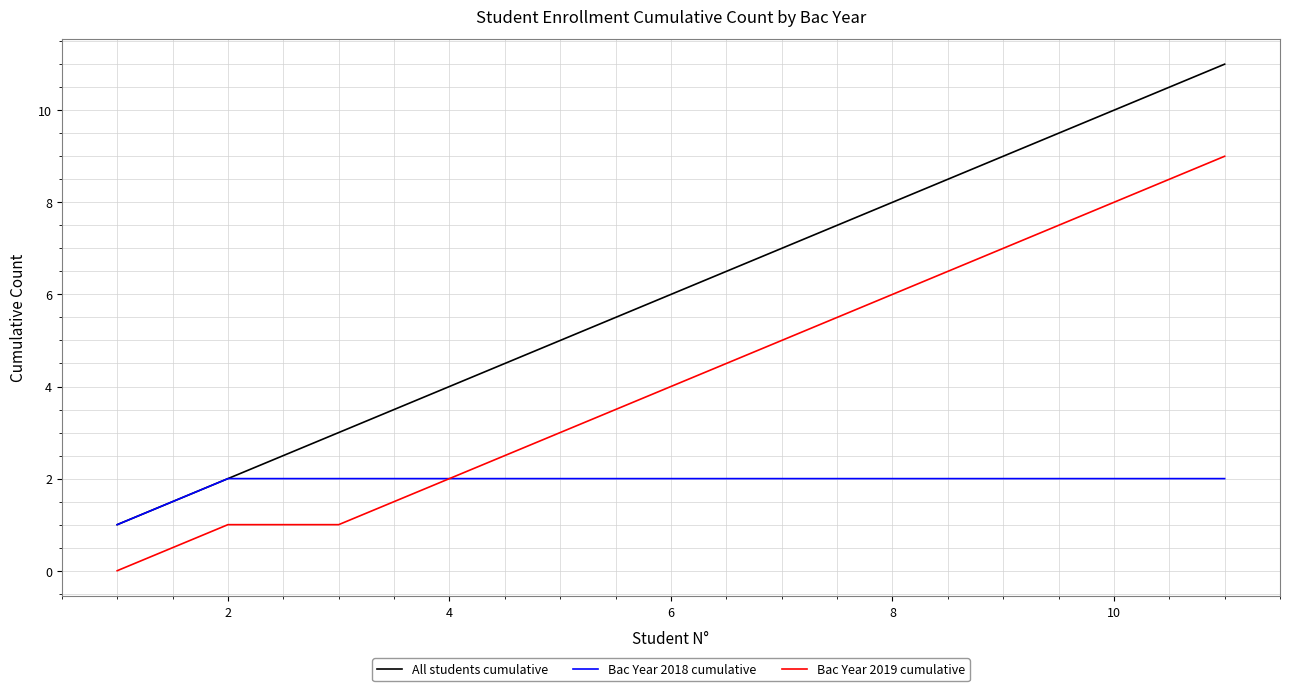

Which series has the largest total across all categories?

All students cumulative